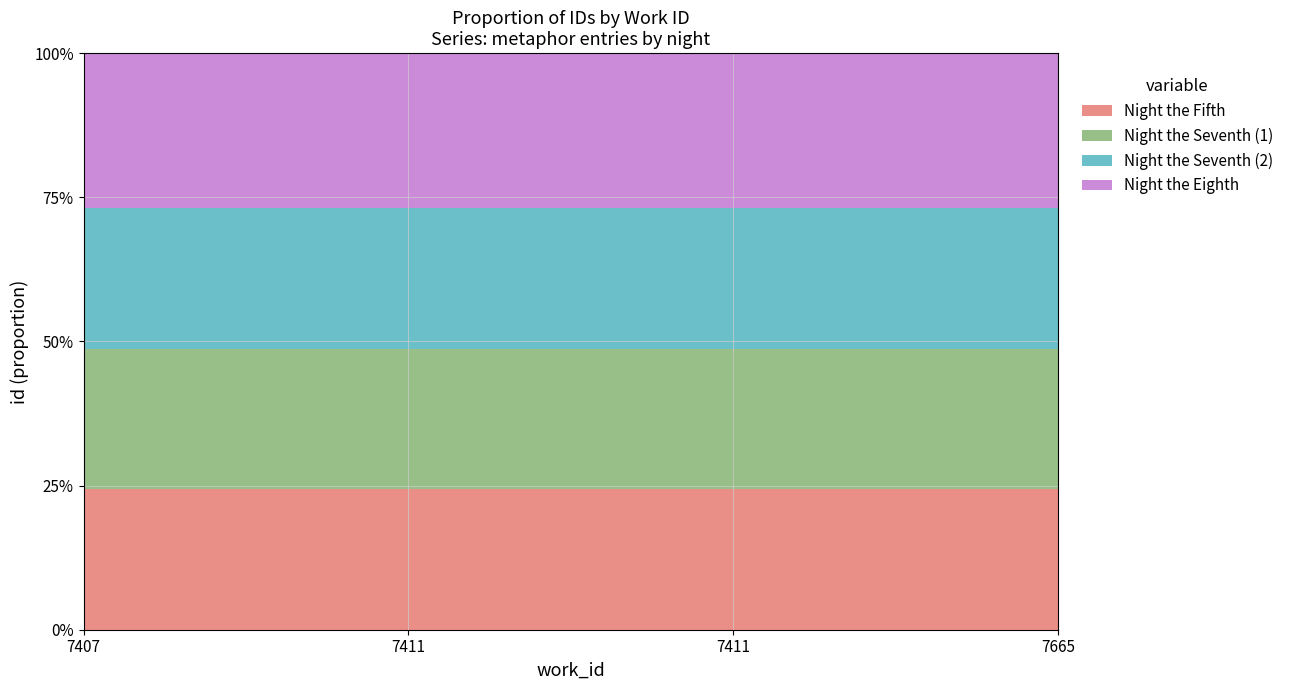

Reading left to right, list all the values displayed in this chart.

7407=20498	7411=20552	7411=20591	7665=22624